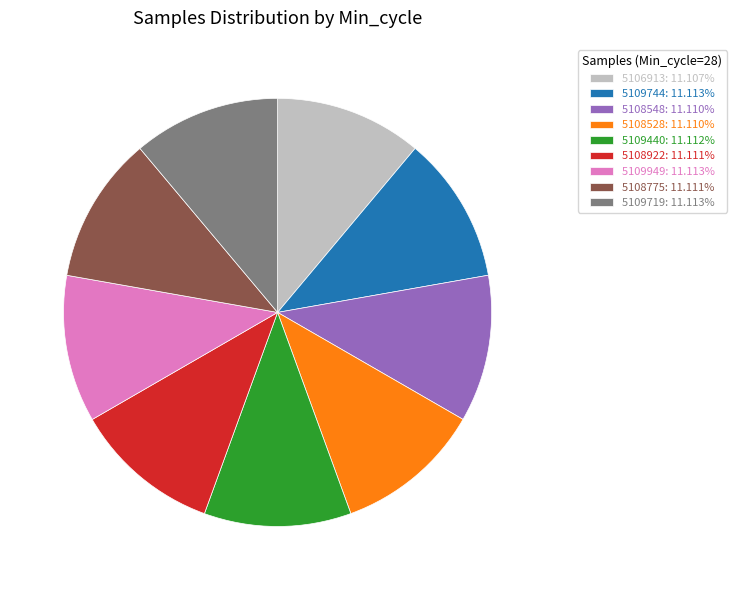

Is there a majority slice in this chart?

No